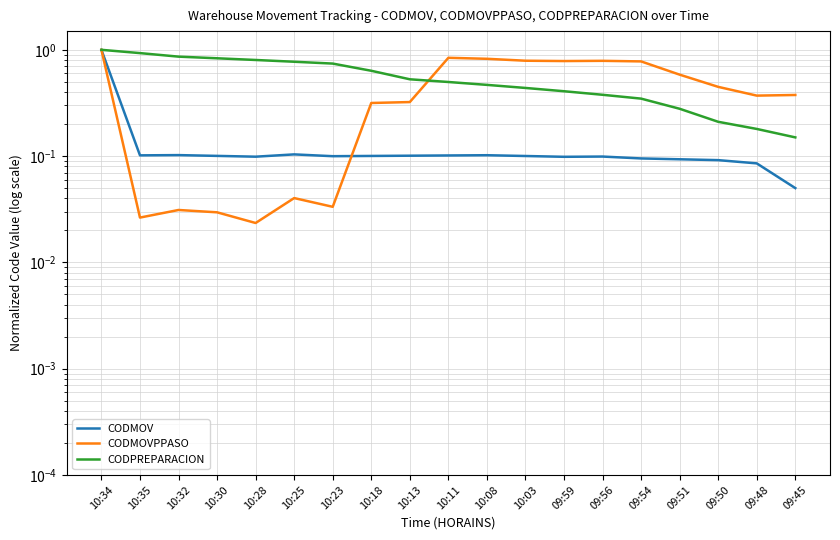

Reading left to right, transcribe all the data shown in this chart.

CODMOV: 1.0	0.1	0.1	0.1	0.1	0.1	0.1	0.1	0.1	0.1	0.1	0.1	0.1	0.1	0.1	0.1	0.1	0.1	0.1
CODMOVPPASO: 1.0	0.0	0.0	0.0	0.0	0.0	0.0	0.3	0.3	0.8	0.8	0.8	0.8	0.8	0.8	0.6	0.4	0.4	0.4
CODPREPARACION: 1.0	0.9	0.9	0.8	0.8	0.8	0.7	0.6	0.5	0.5	0.5	0.4	0.4	0.4	0.3	0.3	0.2	0.2	0.2